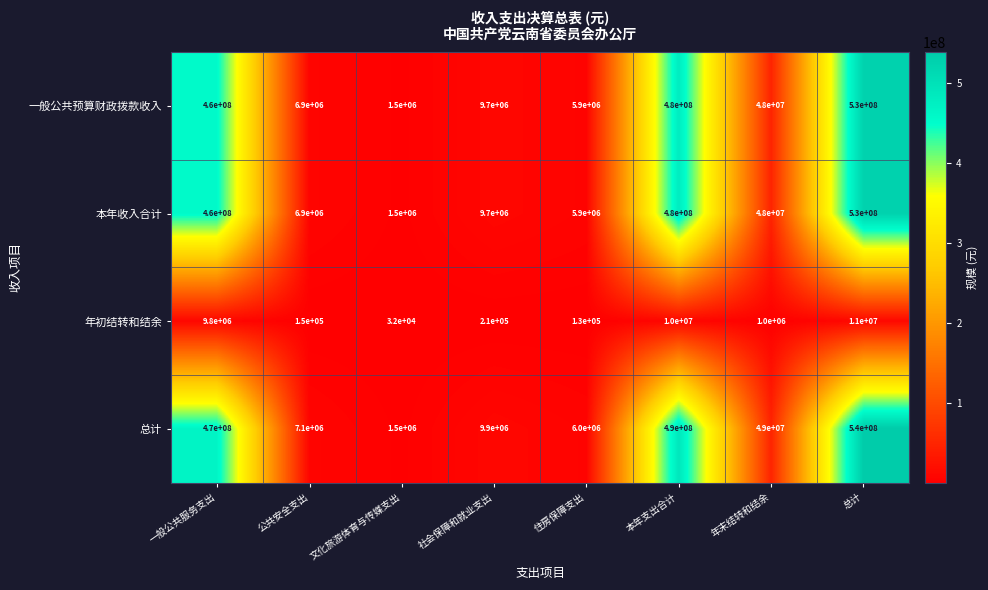

What is the total value across all series at 本年支出合计?

1460000000